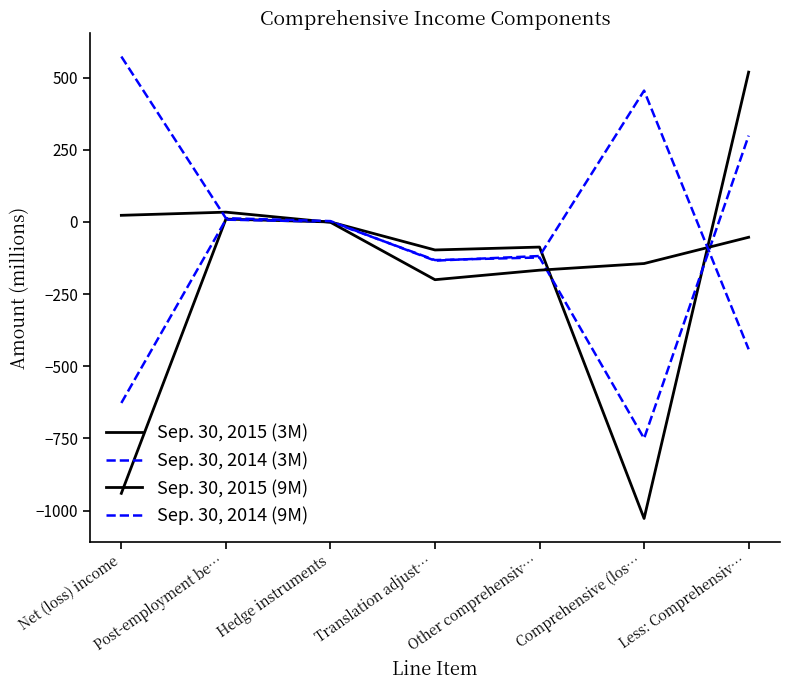

What is the difference between the Sep. 30, 2015 (3M) values at Post-employment be… and Less: Comprehensiv…?

509